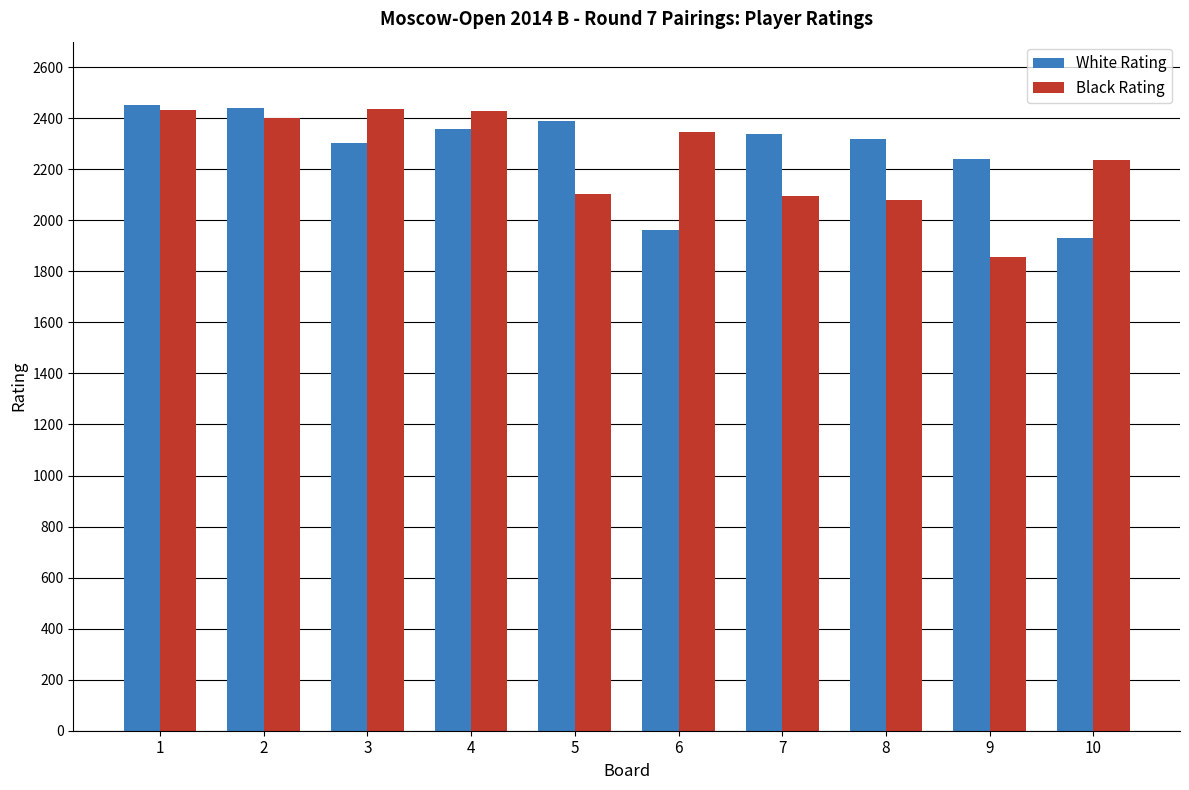

What is the smallest value displayed?

1856